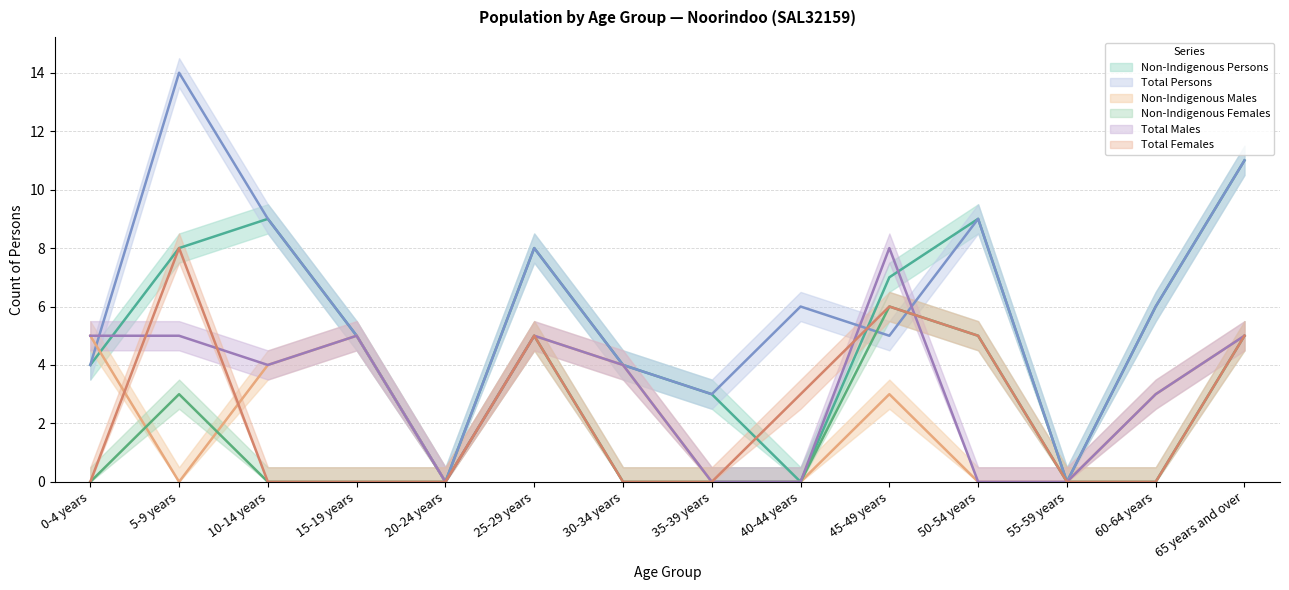

Reading left to right, extract all data points from this chart.

Non-Indigenous Persons: 0-4 years=4	5-9 years=8	10-14 years=9	15-19 years=5	20-24 years=0	25-29 years=8	30-34 years=4	35-39 years=3	40-44 years=0	45-49 years=7	50-54 years=9	55-59 years=0	60-64 years=6	65 years and over=11
Total Persons: 0-4 years=4	5-9 years=14	10-14 years=9	15-19 years=5	20-24 years=0	25-29 years=8	30-34 years=4	35-39 years=3	40-44 years=6	45-49 years=5	50-54 years=9	55-59 years=0	60-64 years=6	65 years and over=11
Non-Indigenous Males: 0-4 years=5	5-9 years=0	10-14 years=4	15-19 years=5	20-24 years=0	25-29 years=5	30-34 years=4	35-39 years=0	40-44 years=0	45-49 years=3	50-54 years=0	55-59 years=0	60-64 years=3	65 years and over=5
Non-Indigenous Females: 0-4 years=0	5-9 years=3	10-14 years=0	15-19 years=0	20-24 years=0	25-29 years=5	30-34 years=0	35-39 years=0	40-44 years=0	45-49 years=6	50-54 years=5	55-59 years=0	60-64 years=0	65 years and over=5
Total Males: 0-4 years=5	5-9 years=5	10-14 years=4	15-19 years=5	20-24 years=0	25-29 years=5	30-34 years=4	35-39 years=0	40-44 years=0	45-49 years=8	50-54 years=0	55-59 years=0	60-64 years=3	65 years and over=5
Total Females: 0-4 years=0	5-9 years=8	10-14 years=0	15-19 years=0	20-24 years=0	25-29 years=5	30-34 years=0	35-39 years=0	40-44 years=3	45-49 years=6	50-54 years=5	55-59 years=0	60-64 years=0	65 years and over=5